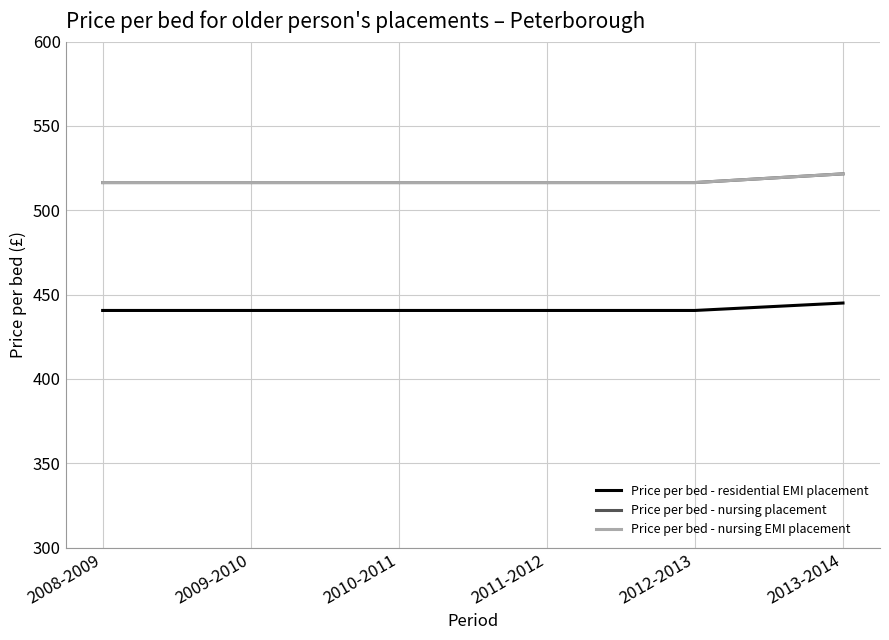

How many lines are shown in the chart?

3